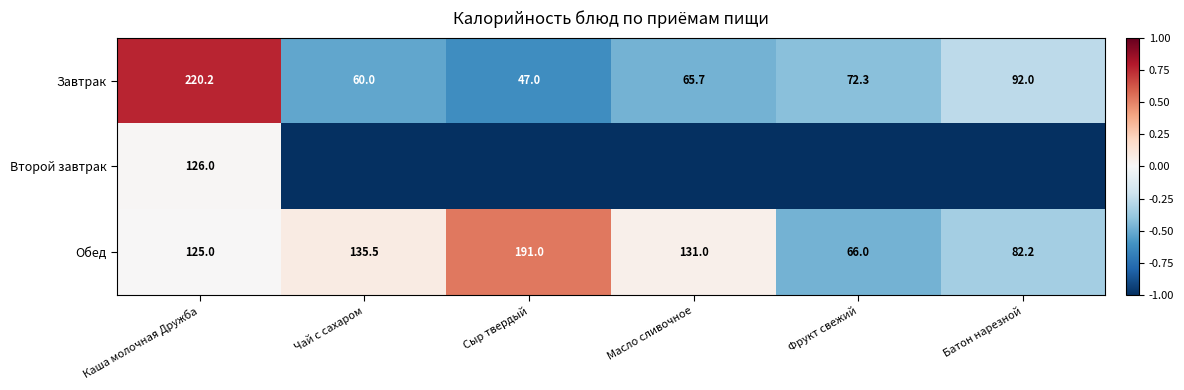

How many series are shown in this chart?

3